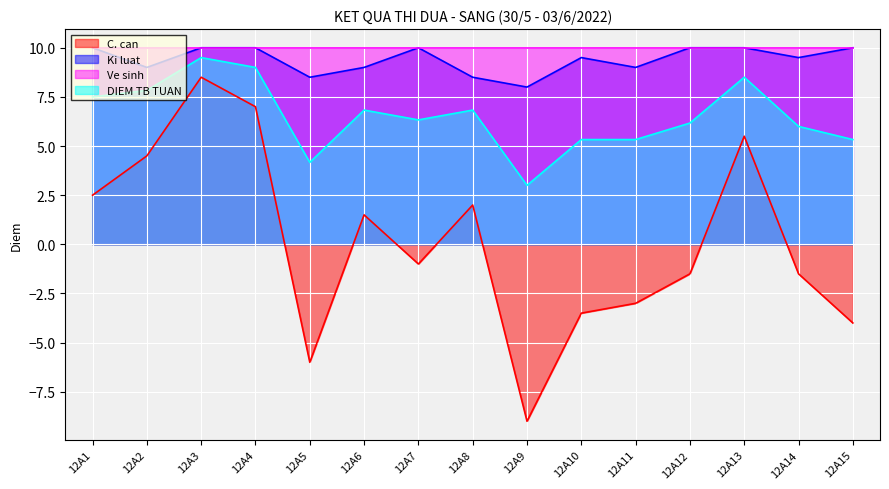

At which category is the sum across all series the highest?

12A3